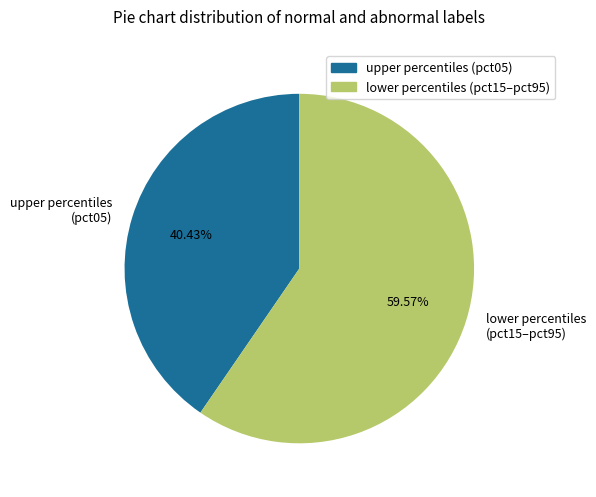

Which category has the biggest portion of the pie?

lower percentiles (pct15–pct95)